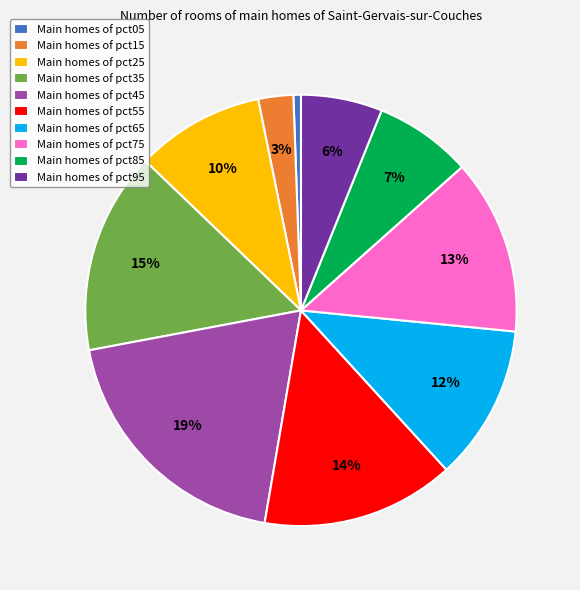

To the nearest percent, what is the difference between the largest and smallest slice percentages?

19%